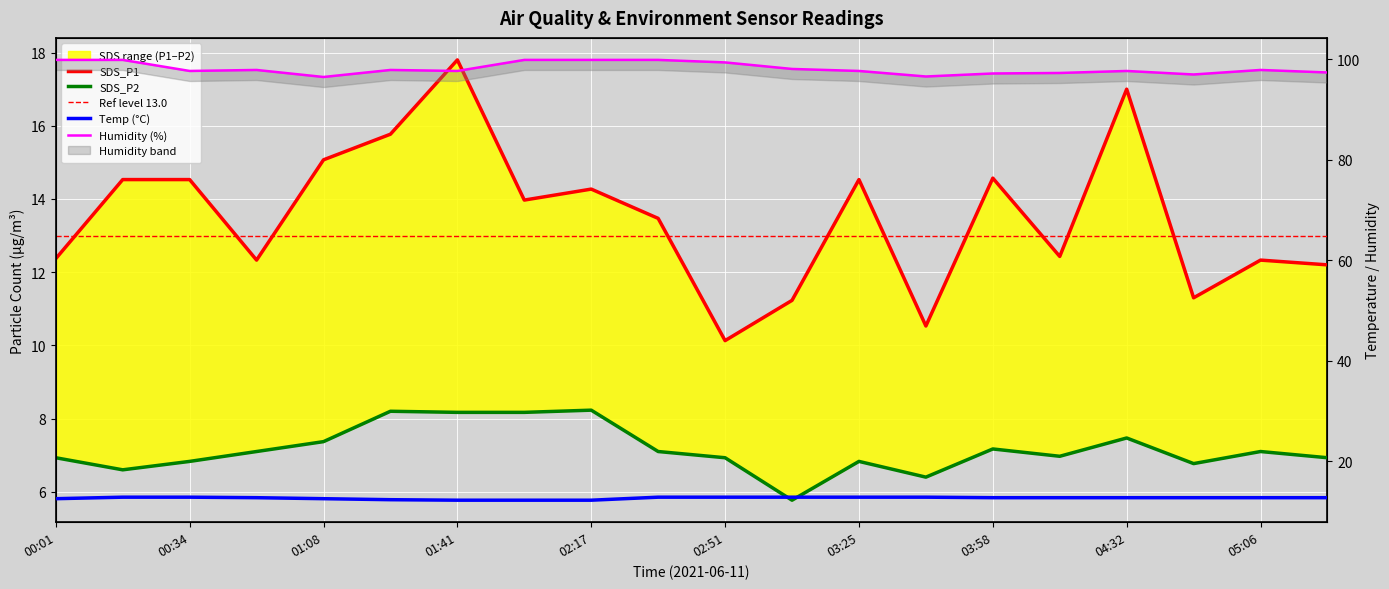

True or false: SDS_P2 and SDS_P1 cross at least once.

False